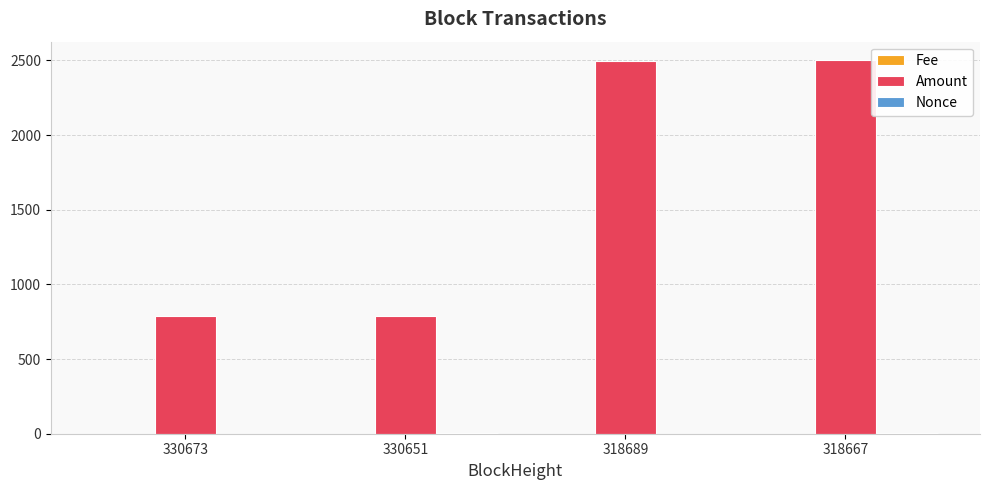

Which series changed the most between 330673 and 318689?

Amount